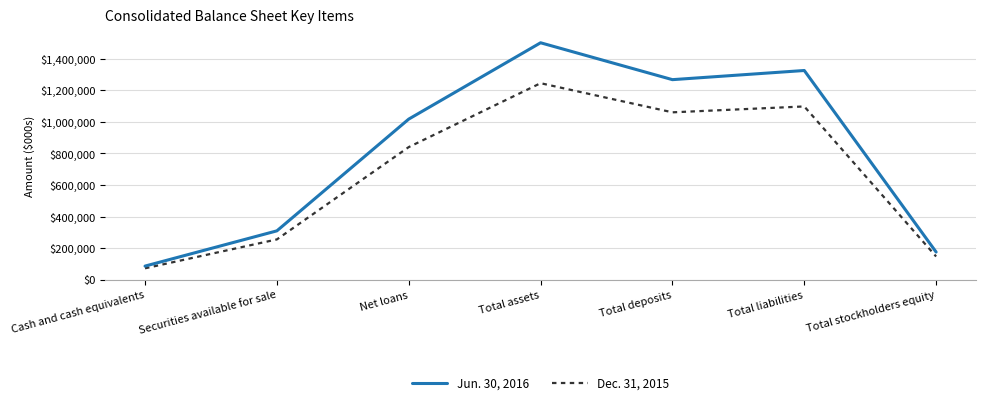

List the series in order of their overall mean, lowest first.

Dec. 31, 2015, Jun. 30, 2016